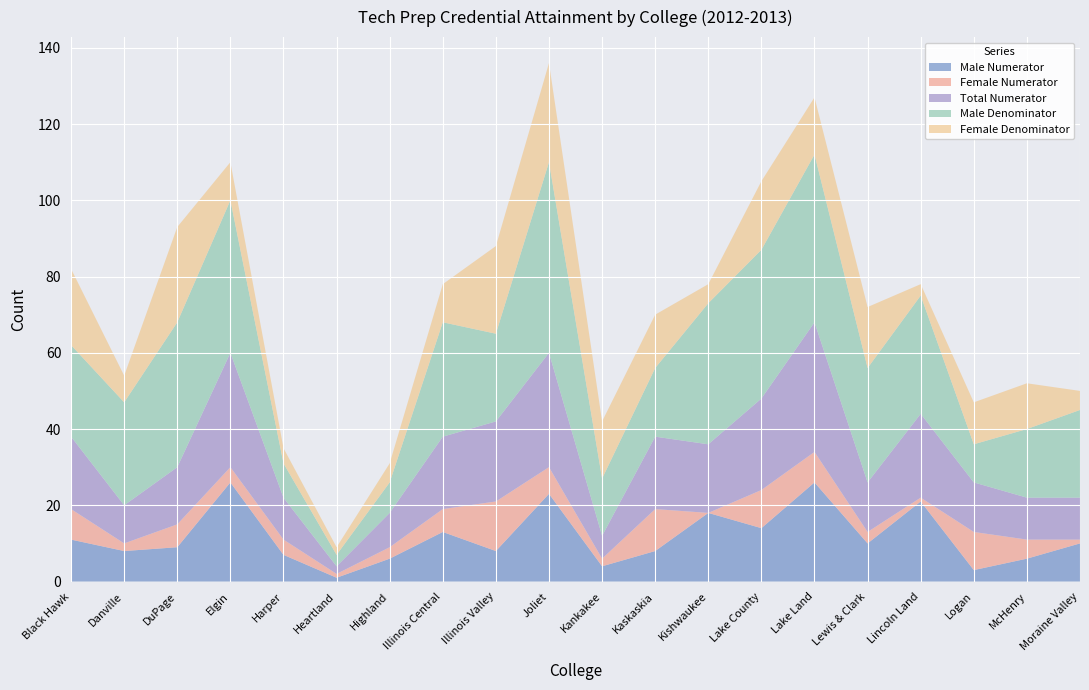

Reading right to left, list all the values displayed in this chart.

Male Numerator: 10	6	3	21	10	26	14	18	8	4	23	8	13	6	1	7	26	9	8	11
Female Numerator: 1	5	10	1	3	8	10	0	11	2	7	13	6	3	1	4	4	6	2	8
Total Numerator: 11	11	13	22	13	34	24	18	19	6	30	21	19	9	2	11	30	15	10	19
Male Denominator: 23	18	10	31	30	44	39	37	18	15	50	23	30	8	3	9	40	38	27	24
Female Denominator: 5	12	11	3	16	15	18	5	14	15	26	23	10	5	2	4	10	25	7	20